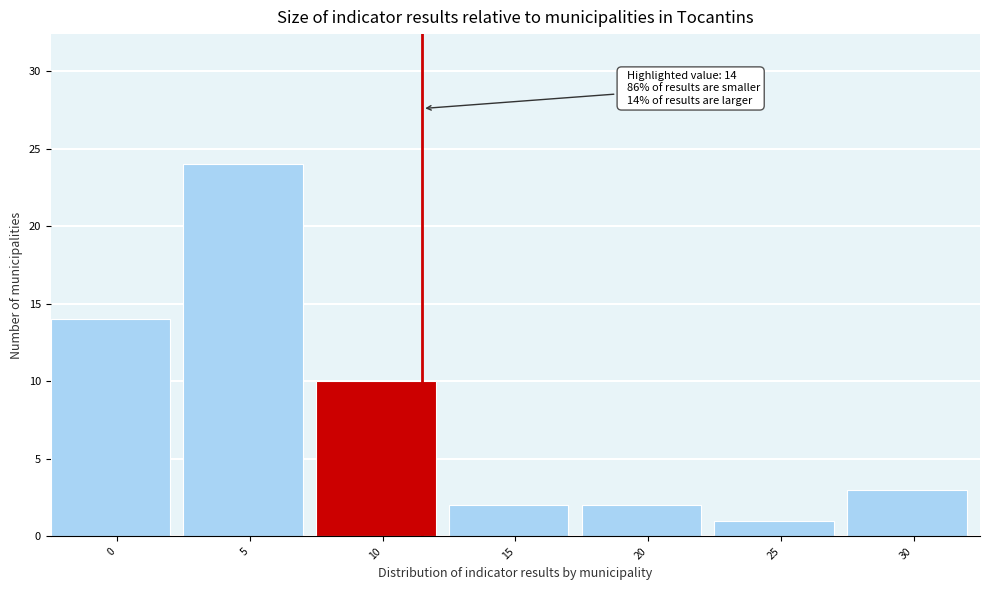

Reading left to right, list all the values displayed in this chart.

14	24	10	2	2	1	3